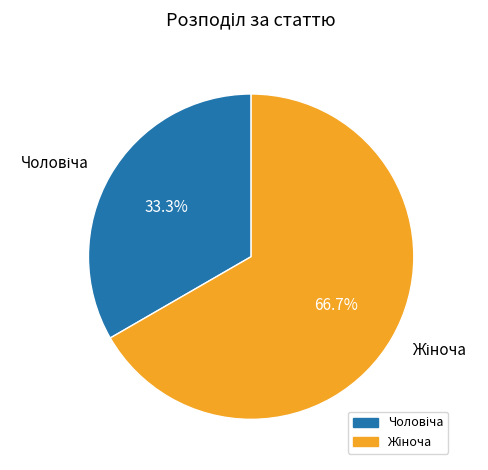

How many segments does this pie chart have?

2